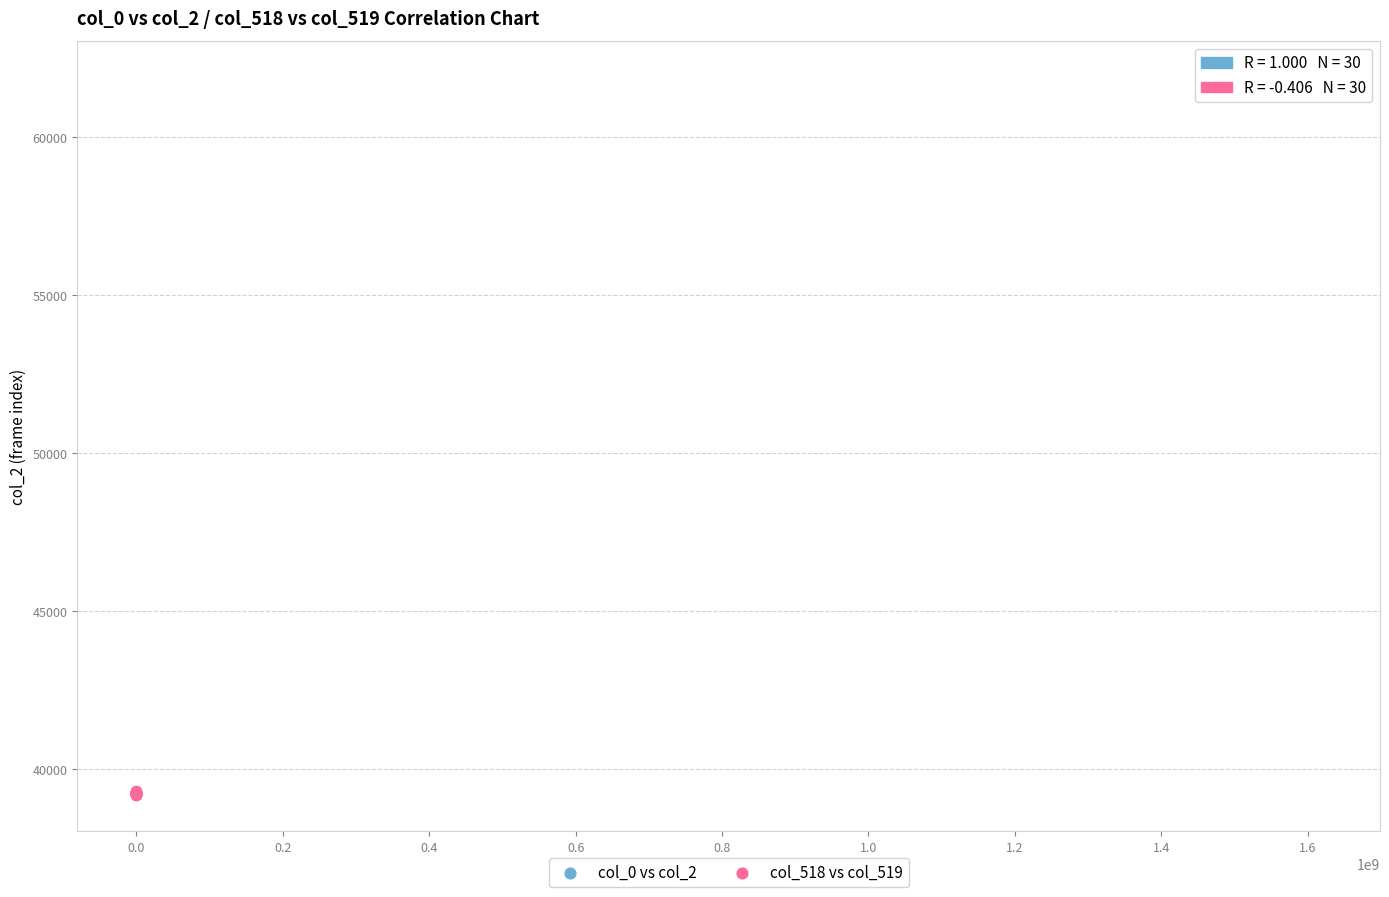

Which series has the largest Y range (max minus min)?

col_518 vs col_519